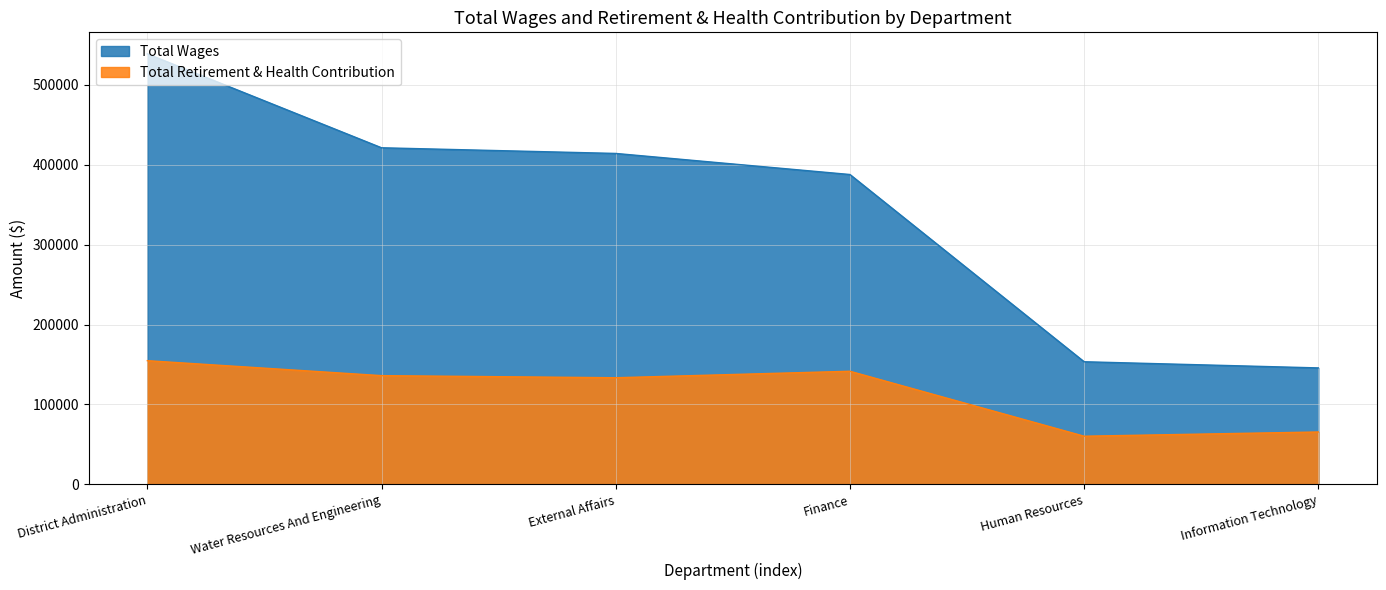

What is the sum of the Total Retirement & Health Contribution values at Human Resources and Water Resources And Engineering?

196361